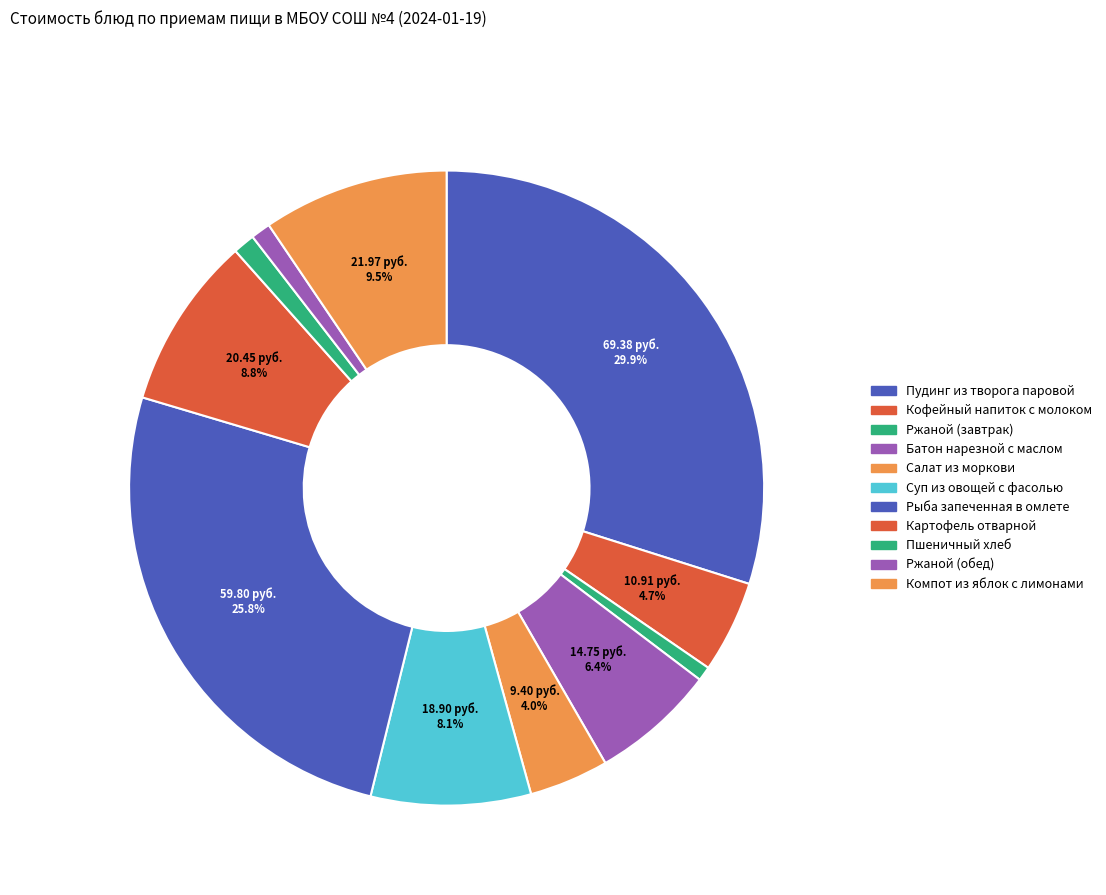

How many slices are in this pie chart?

11